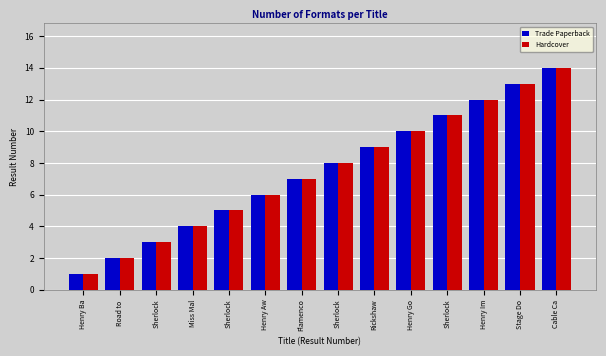

What is the average value of the Trade Paperback series?

8